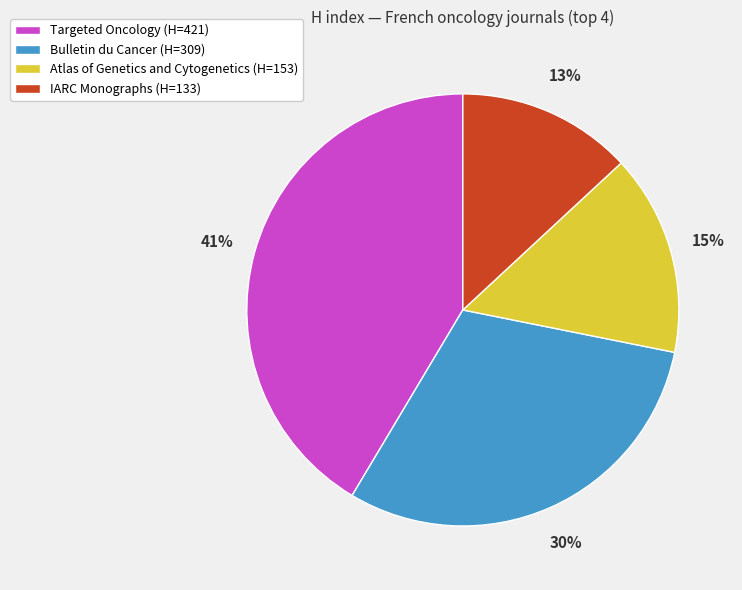

Between IARC Monographs and Atlas of Genetics and Cytogenetics, which is larger?

Atlas of Genetics and Cytogenetics